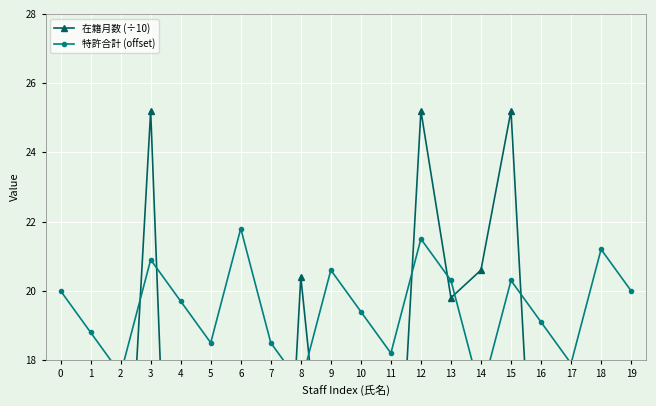

How many data points in 在籍月数 (÷10) are less than 12?

10